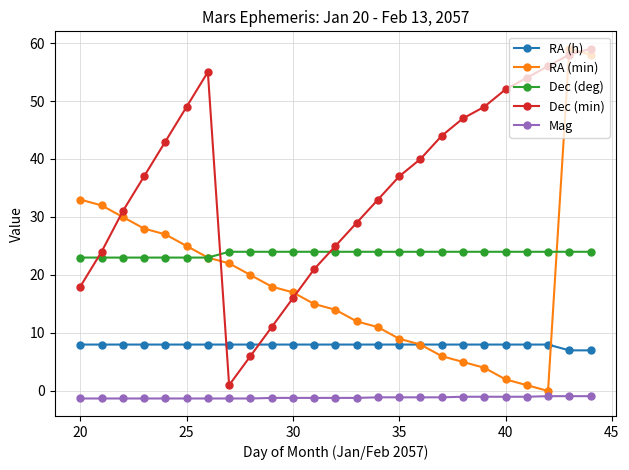

True or false: RA (min) and Dec (min) cross at least once.

True